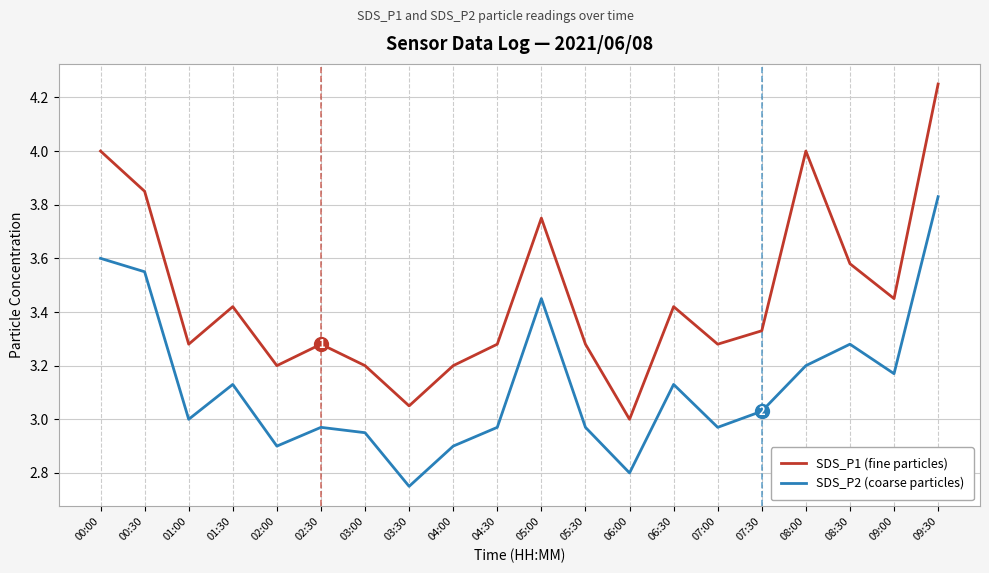

What is the difference between the second highest and second lowest values in the SDS_P1 (fine particles) series?

1.0